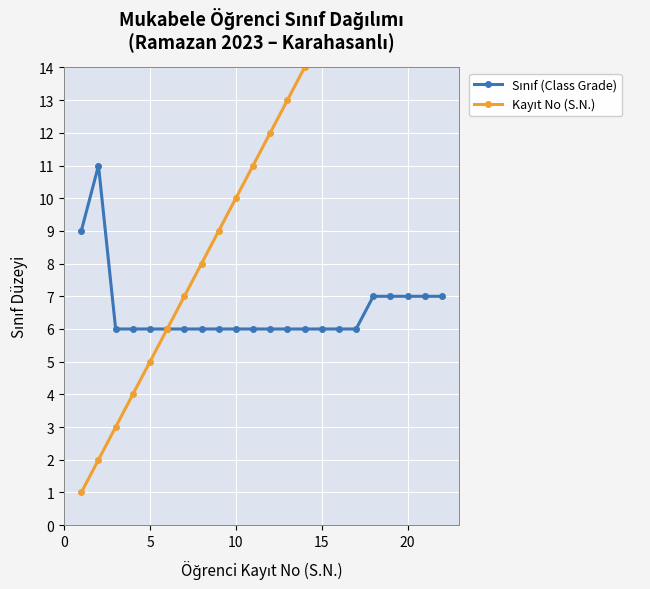

True or false: Kayıt No (S.N.) and Sınıf (Class Grade) cross at least once.

False